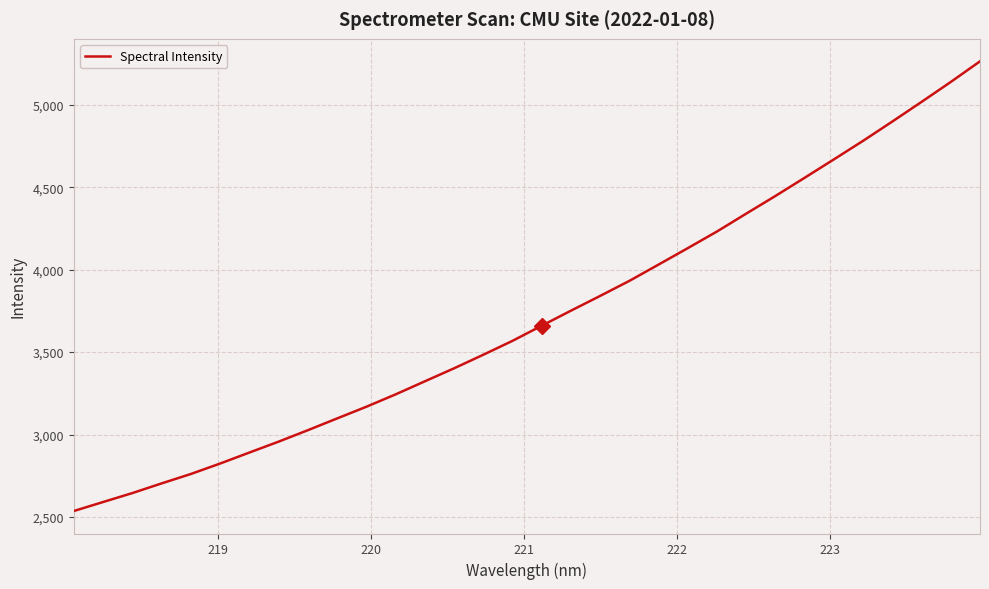

How many lines are shown in the chart?

1